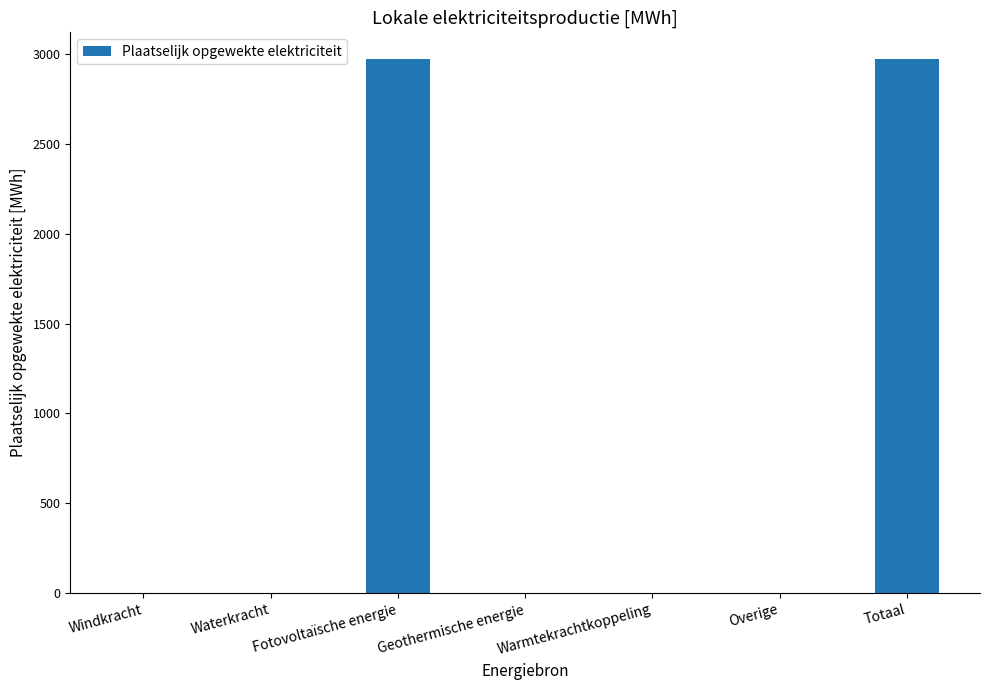

What is the sum of all values?

5943.1